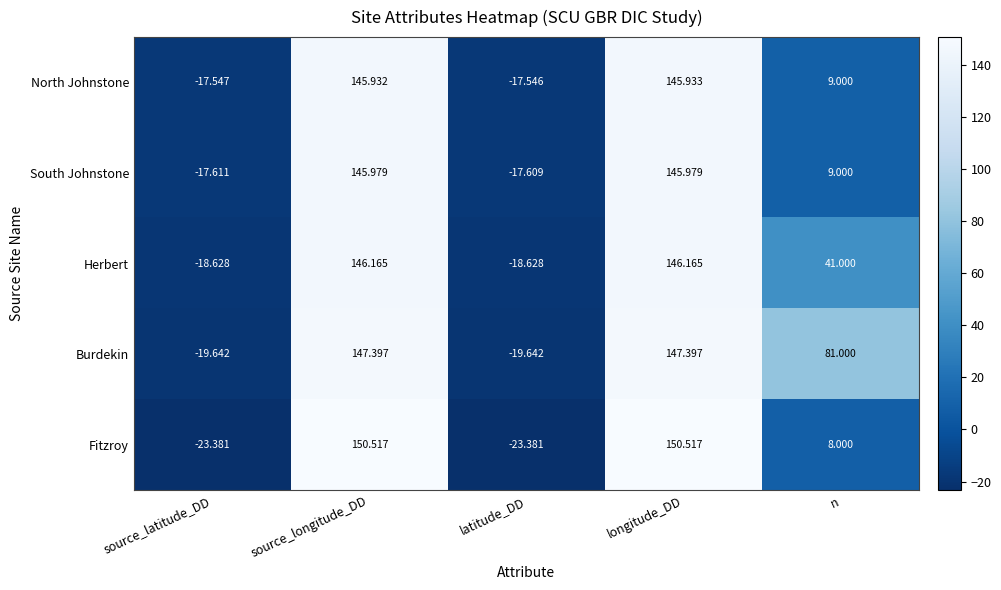

Which series has the largest total across all categories?

Burdekin